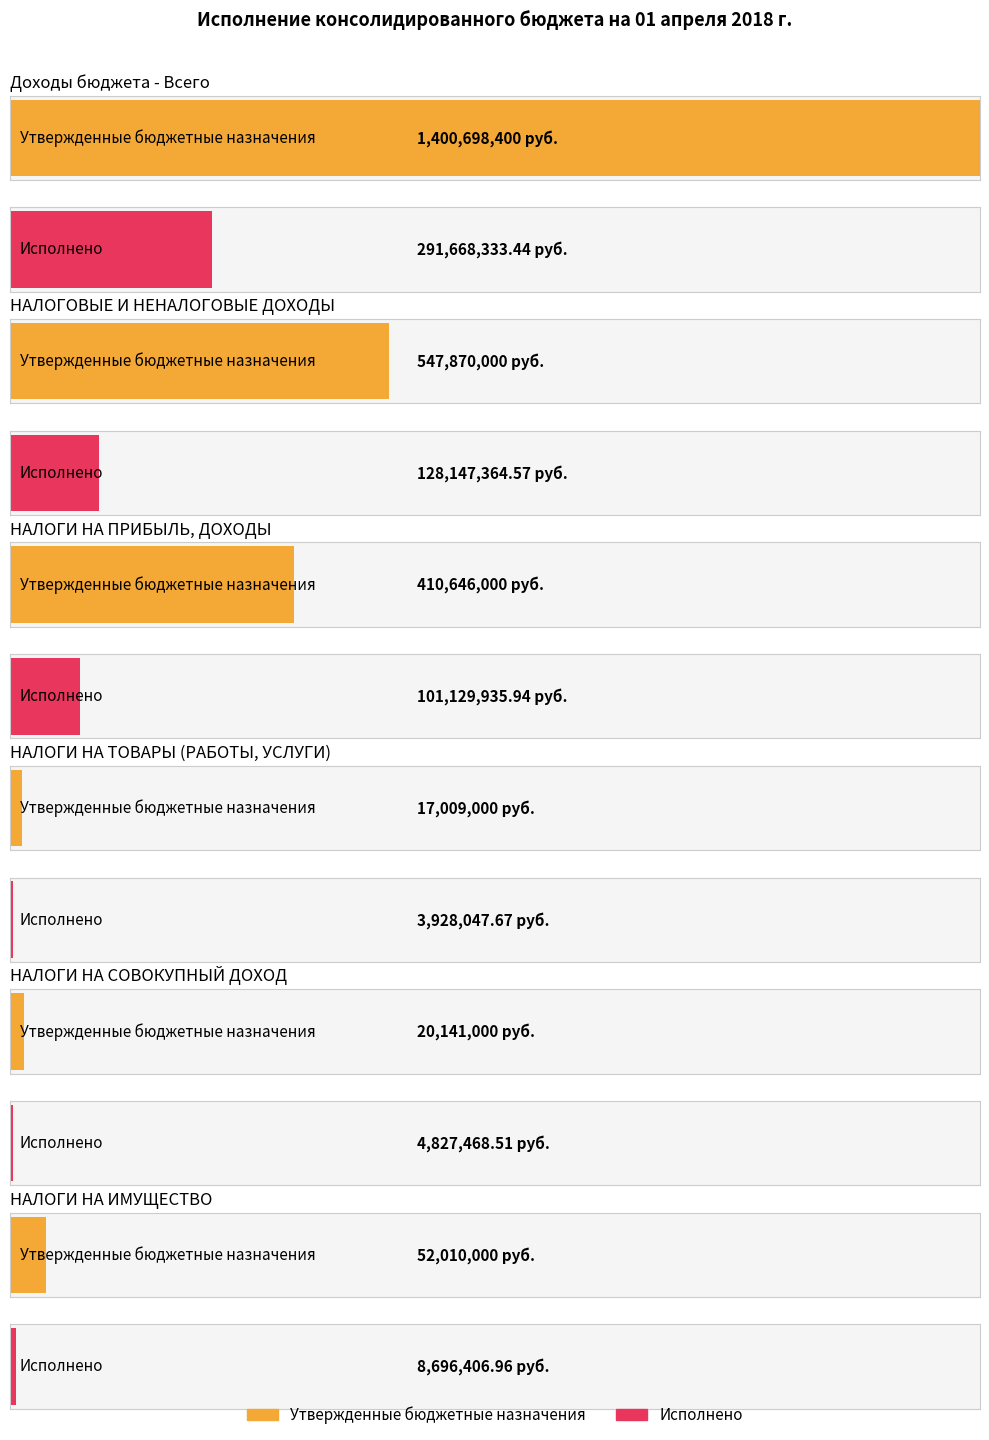

What is the difference between the maximum and minimum values in the Утвержденные бюджетные назначения series?

1383689400.0